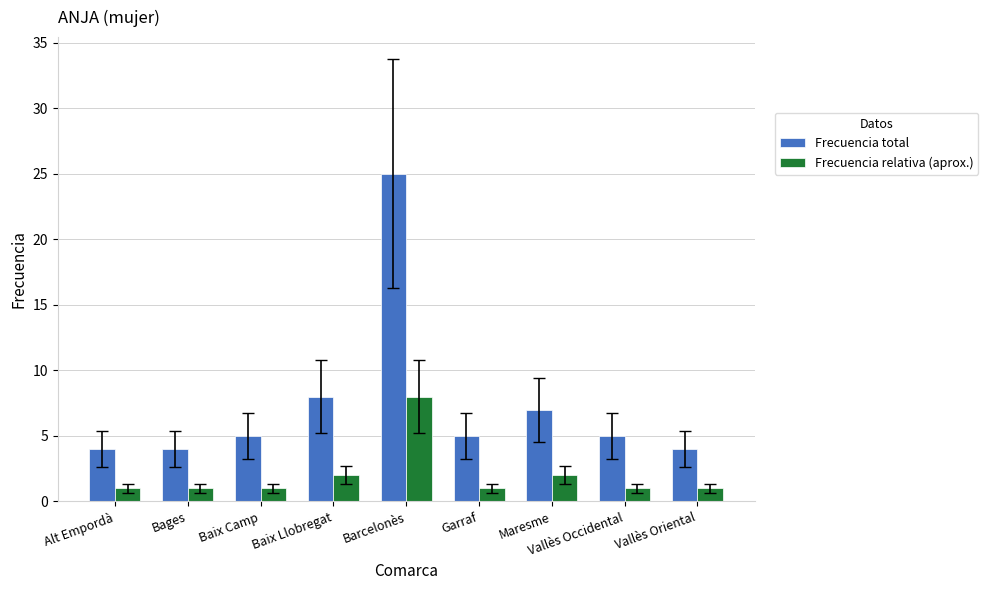

What is the label of the 9th bar from the left?

Vallès Oriental